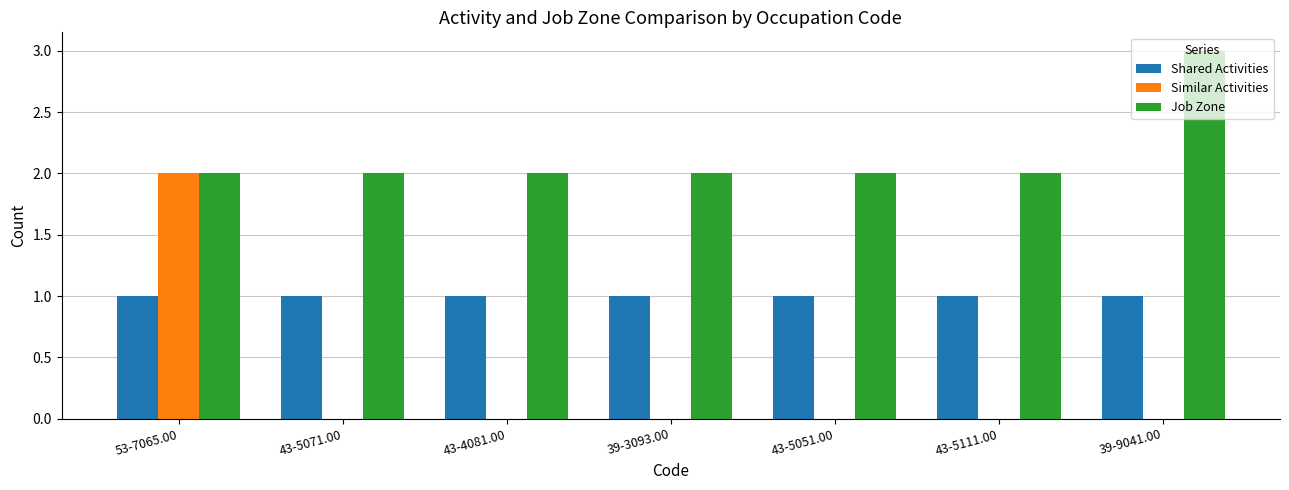

At which category does the chart reach its peak across all series?

39-9041.00